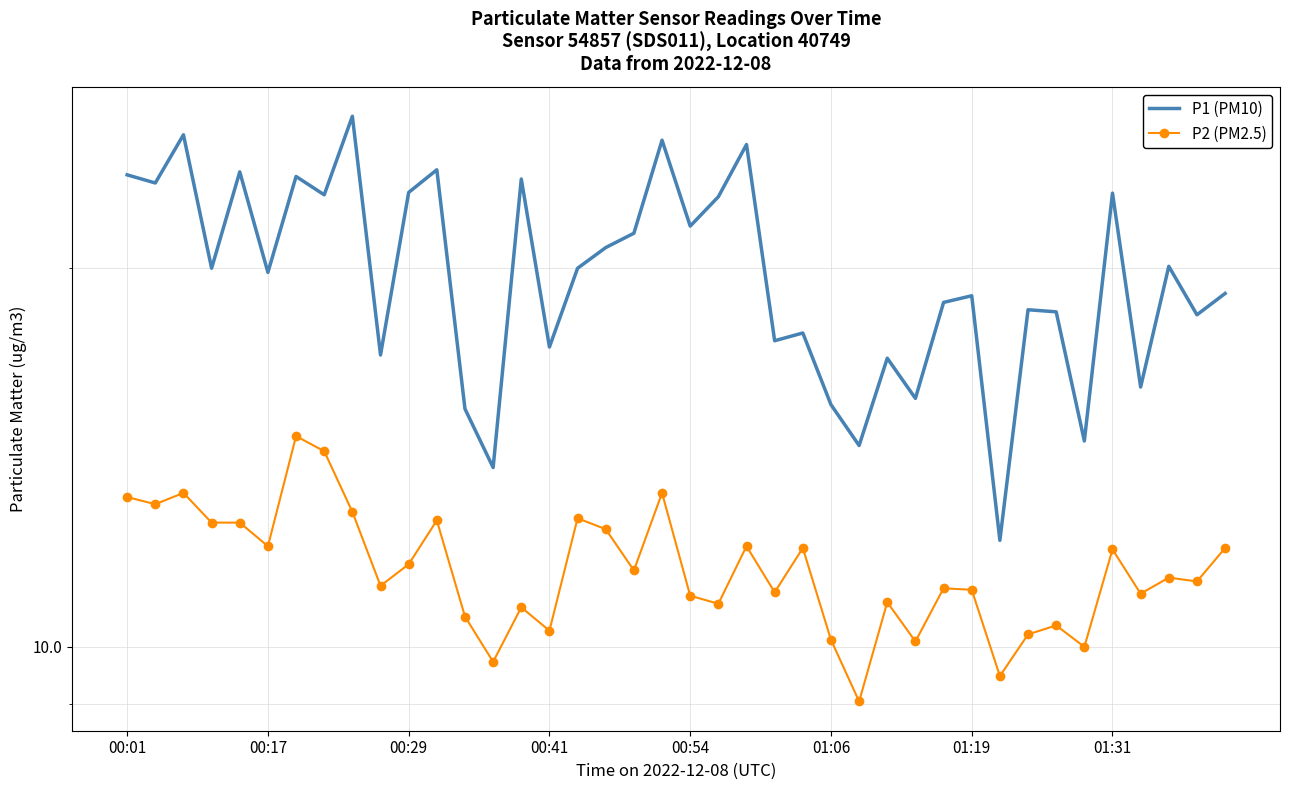

Which category has the lowest value across all series?

26